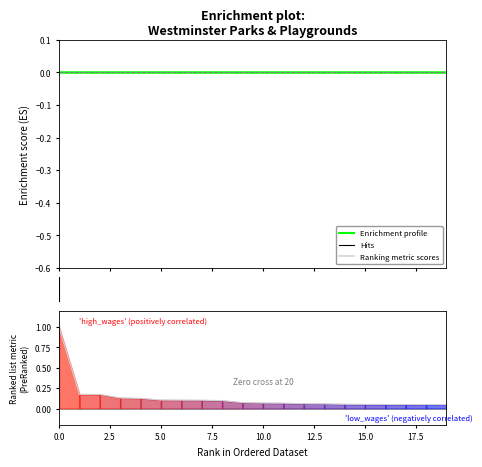

What value does the Ranking metric scores series have at 15?

0.1